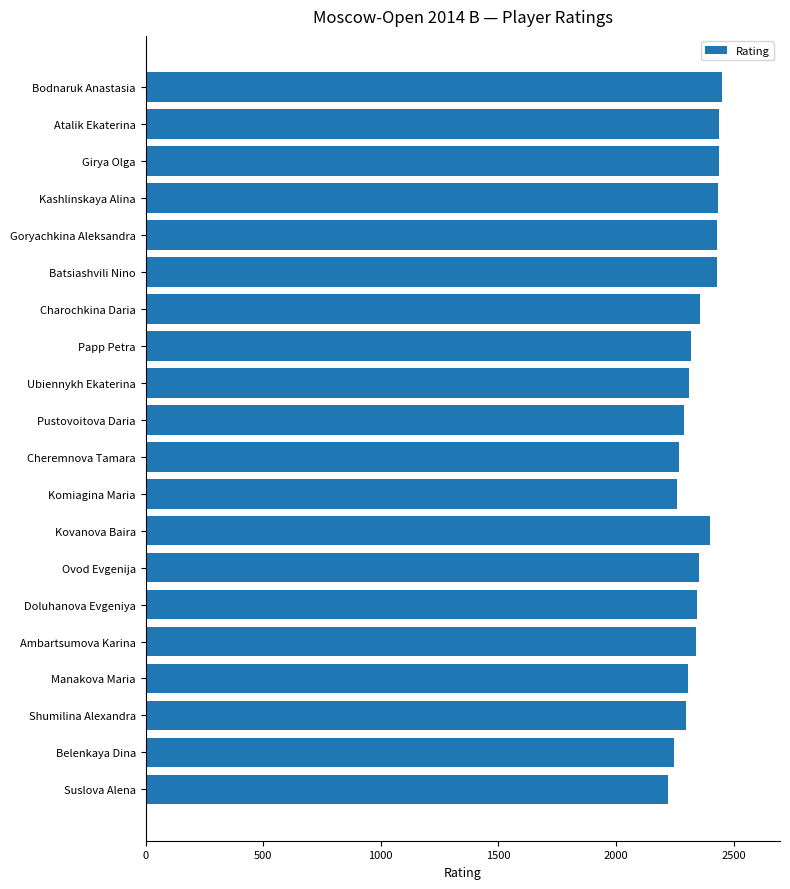

What is the label of the 12th bar from the bottom?

Ubiennykh Ekaterina